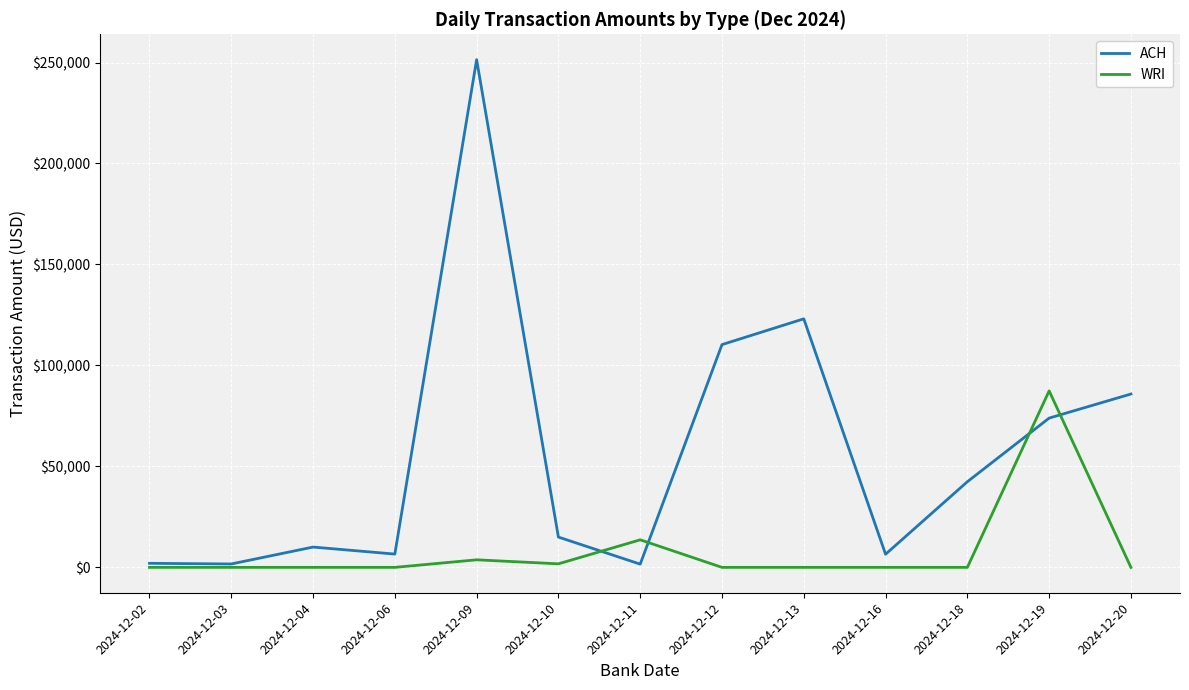

Which series has the widest spread of values?

ACH